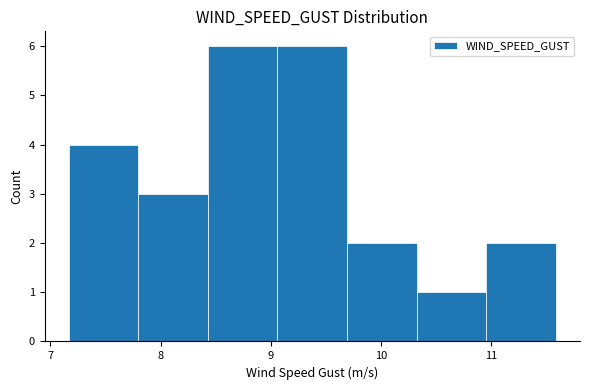

Reading left to right, transcribe this chart: for each bar, give the range it covers on the x-axis and its height. Neither the bar edges nor the heights are printed on the chart, so give them approximately, as read against the axes.

7.2 to 7.8: 4
7.8 to 8.4: 3
8.4 to 9.1: 6
9.1 to 9.7: 6
9.7 to 10.3: 2
10.3 to 11.0: 1
11.0 to 11.6: 2